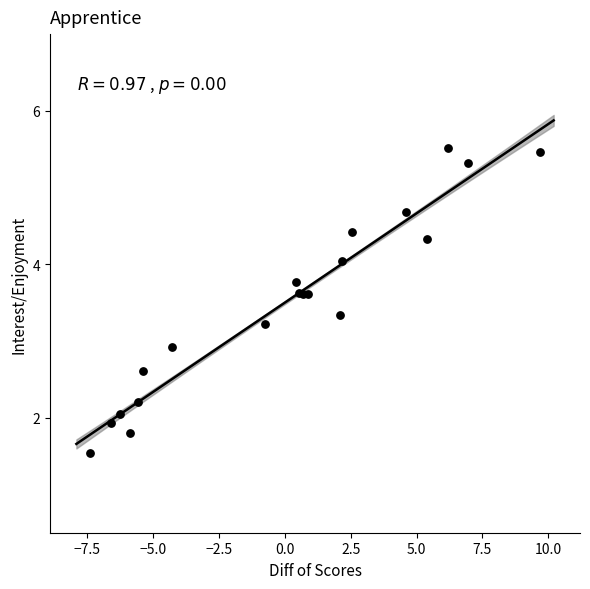

What Y value in the scatter plot is closest to 3?

2.9